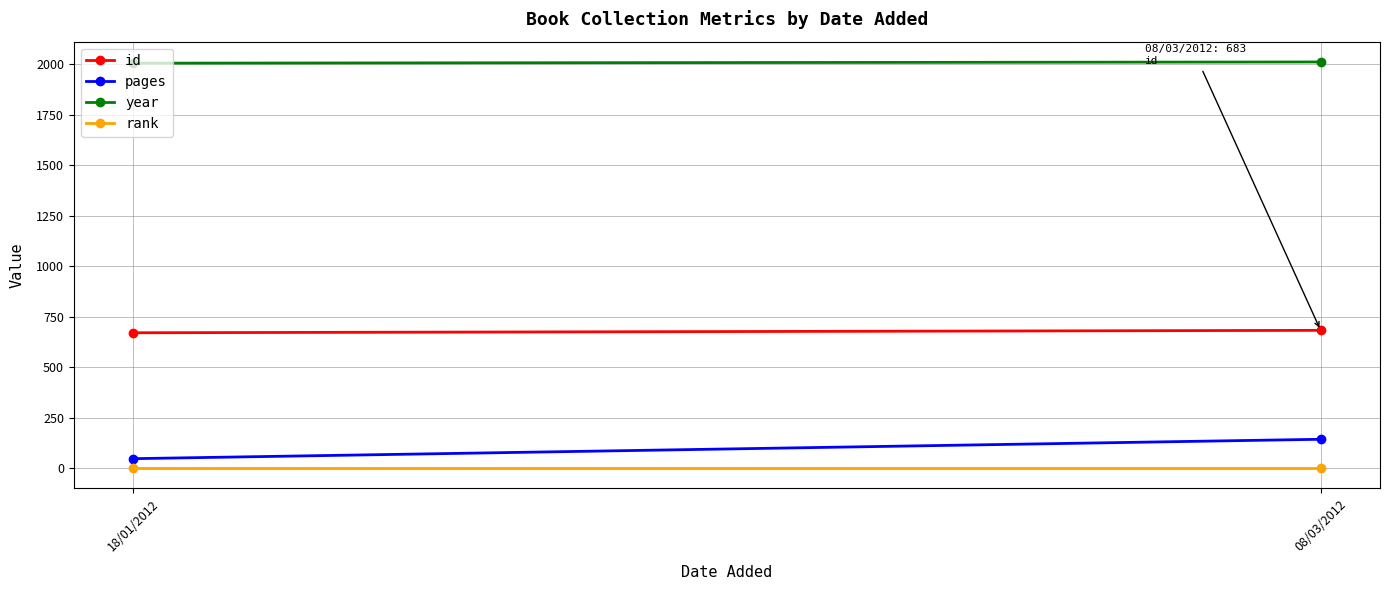

How many id values are between 671 and 683?

2